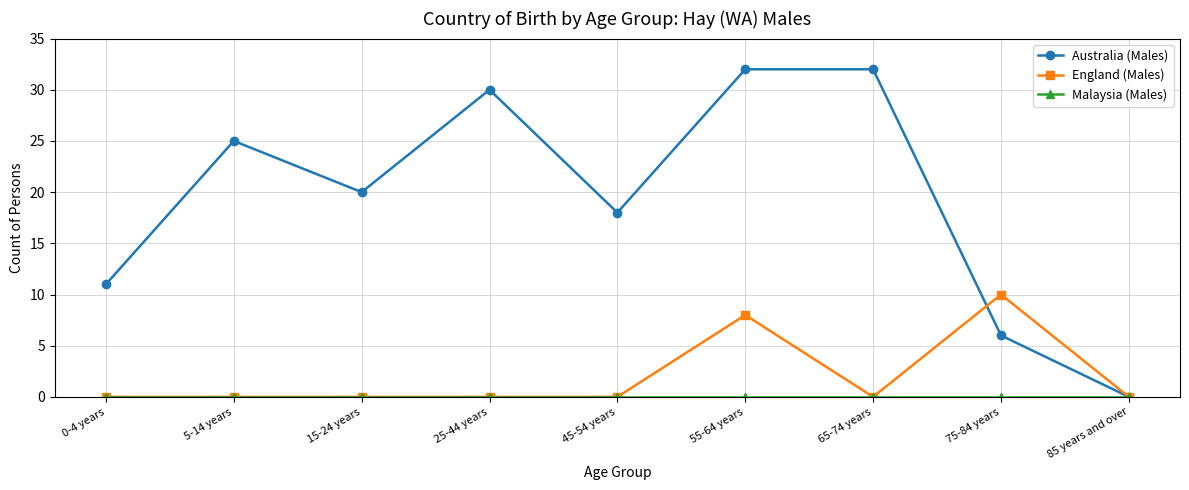

The Australia (Males) series shows 22 at 55-64 years. True or false?

False